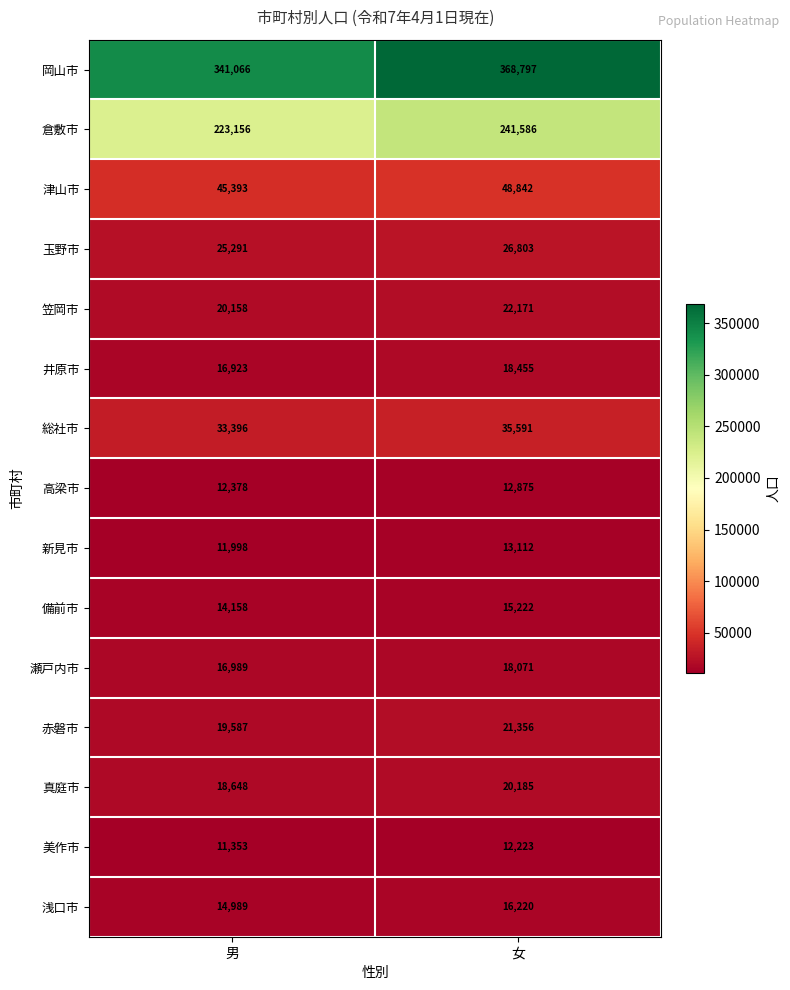

Rank the series by their maximum value, from lowest to highest.

美作市, 高梁市, 新見市, 備前市, 浅口市, 瀬戸内市, 井原市, 真庭市, 赤磐市, 笠岡市, 玉野市, 総社市, 津山市, 倉敷市, 岡山市